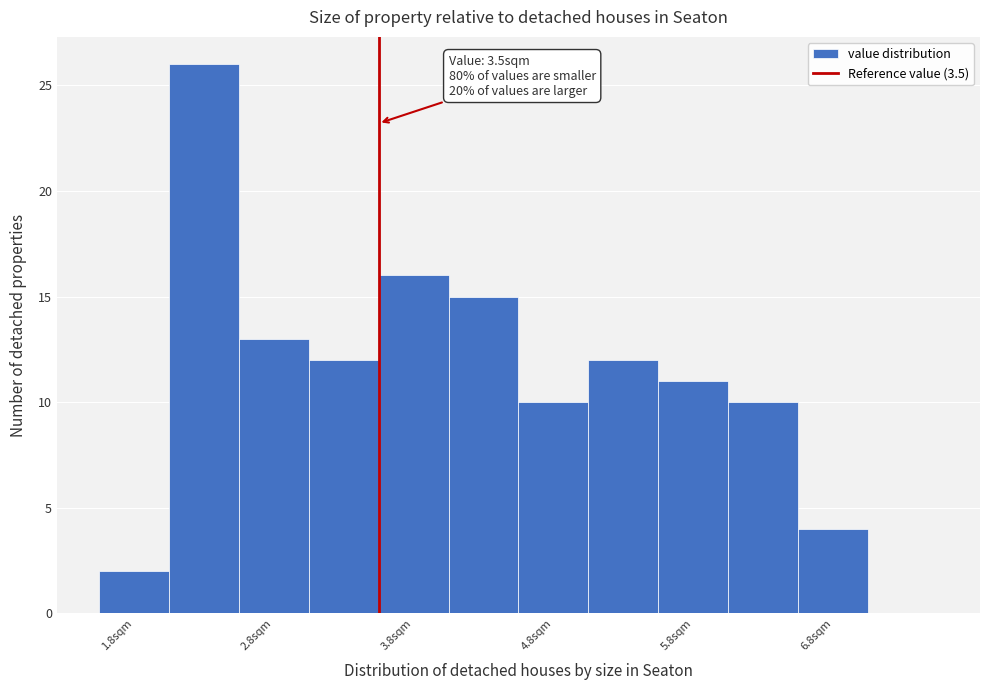

Which range on the x-axis has the tallest bar?

2.0 to 2.5